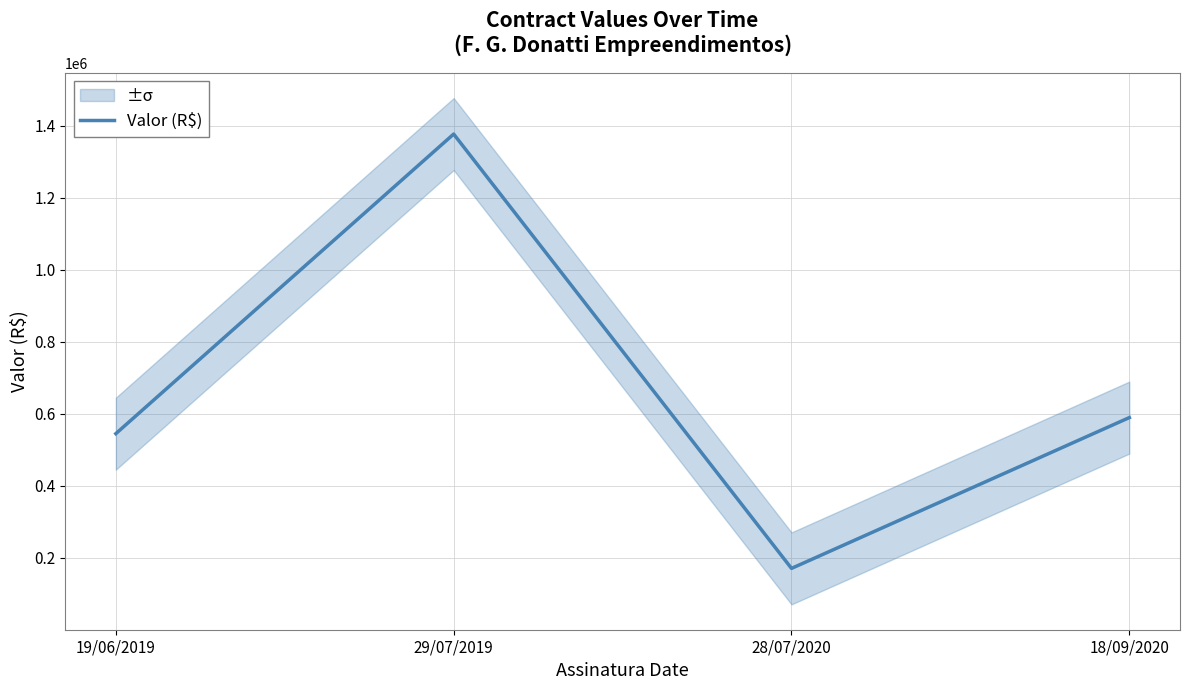

List the labels in order of value, smallest first.

28/07/2020, 19/06/2019, 18/09/2020, 29/07/2019